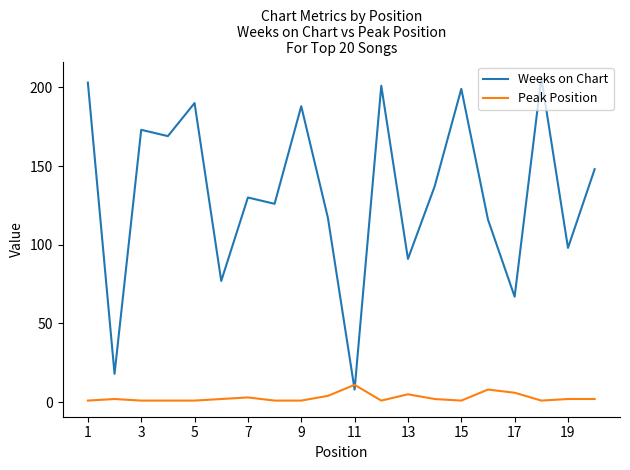

What are all the series names shown in the legend?

Weeks on Chart, Peak Position